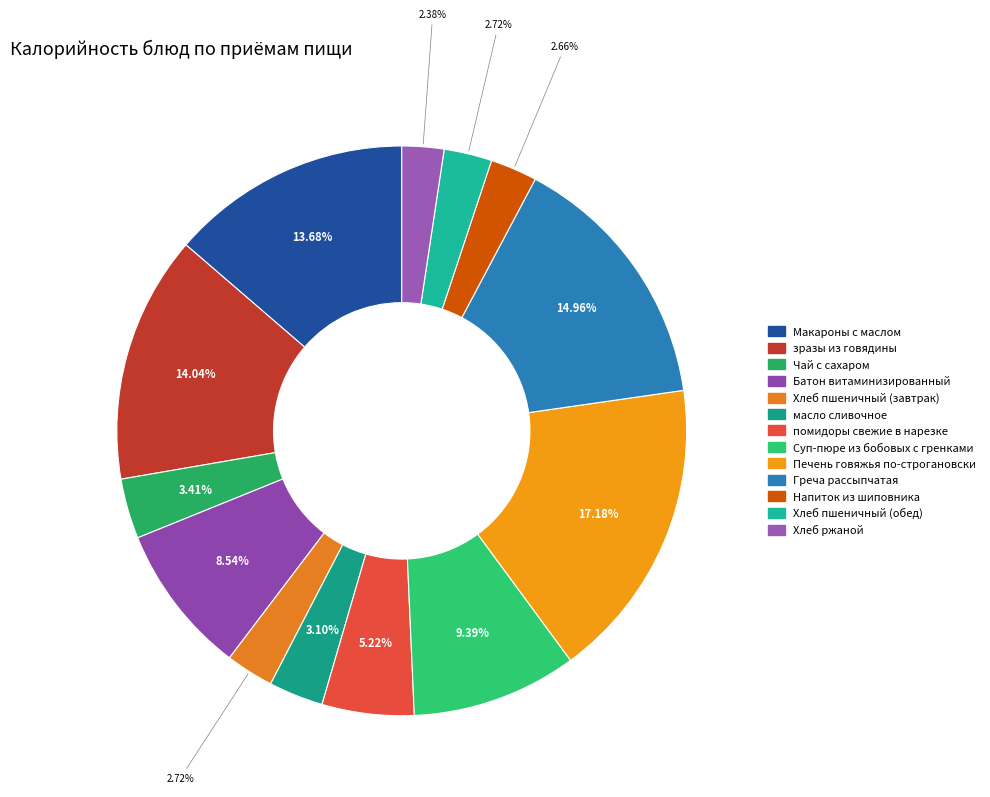

How many segments does this pie chart have?

13